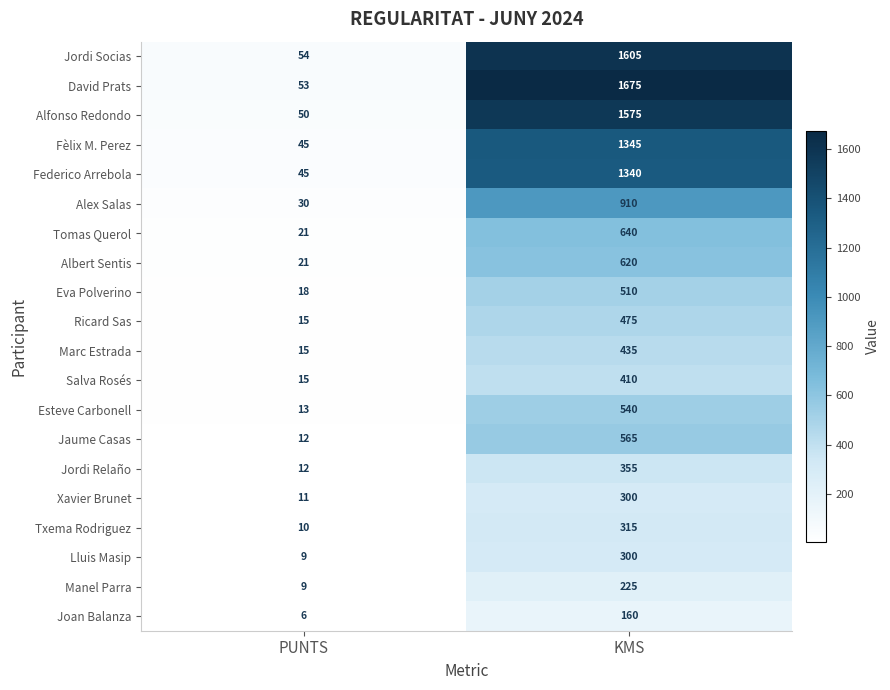

What is the smallest value displayed?

6